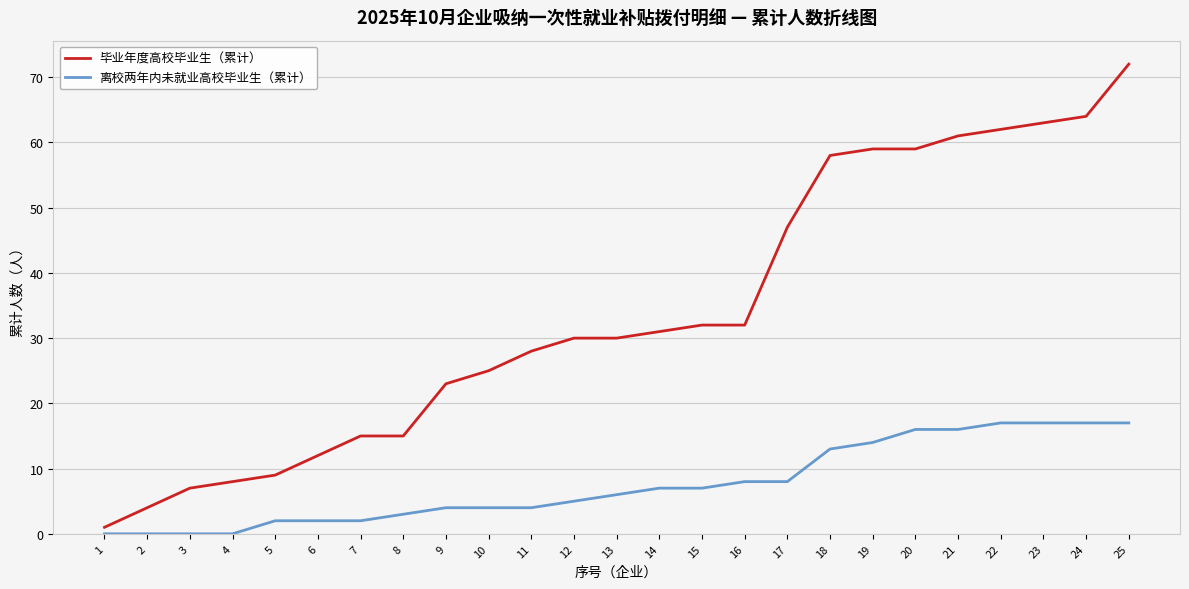

At which label does 毕业年度高校毕业生（累计） reach its minimum?

1